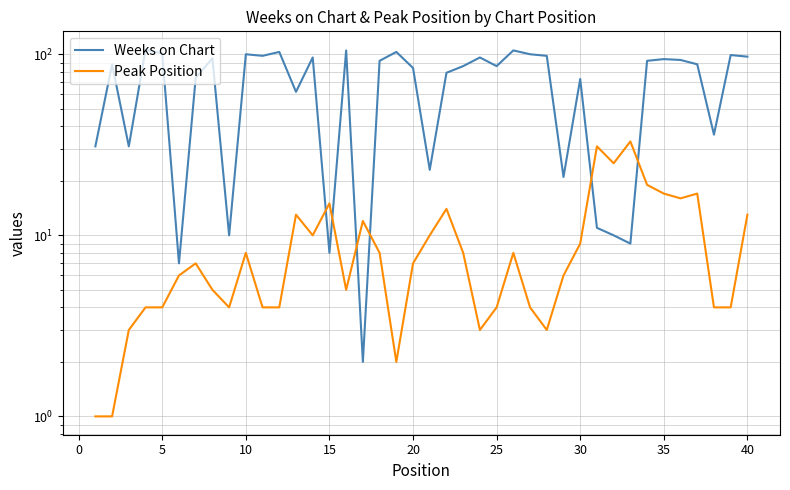

How many interior local peaks does the Peak Position series have?

10